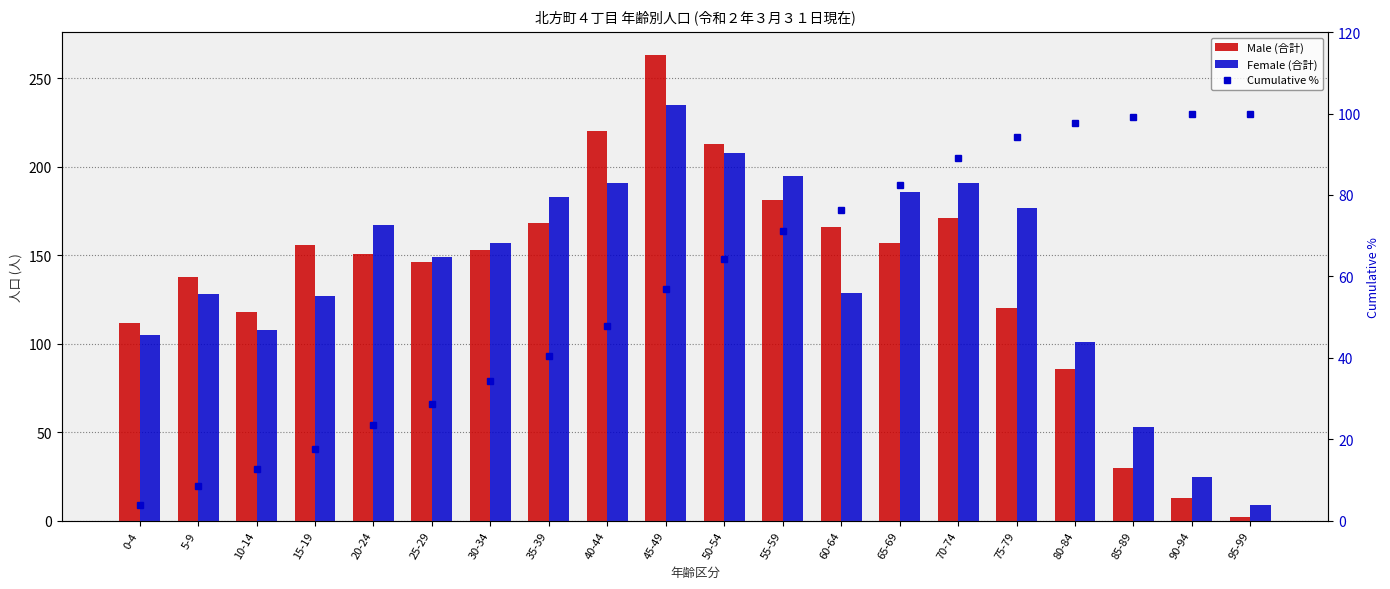

What is the lowest value of the Male (合計) series?

2.0